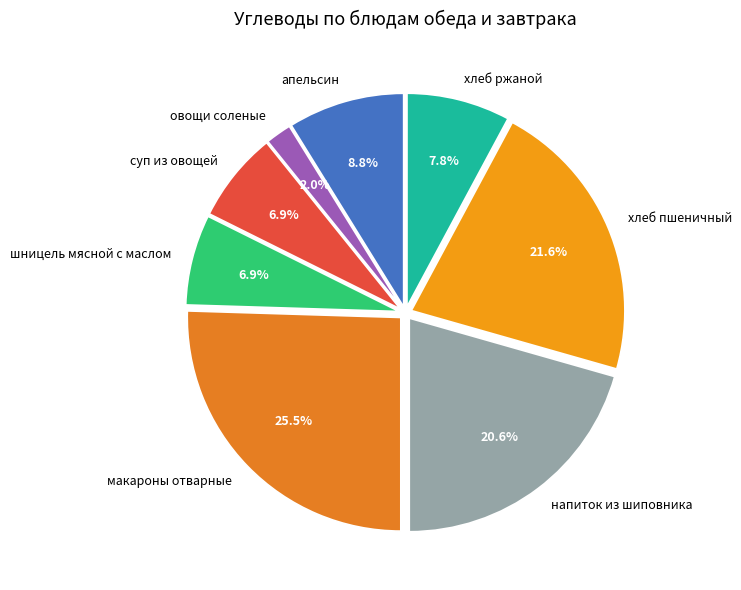

Count the number of slices in the pie.

8